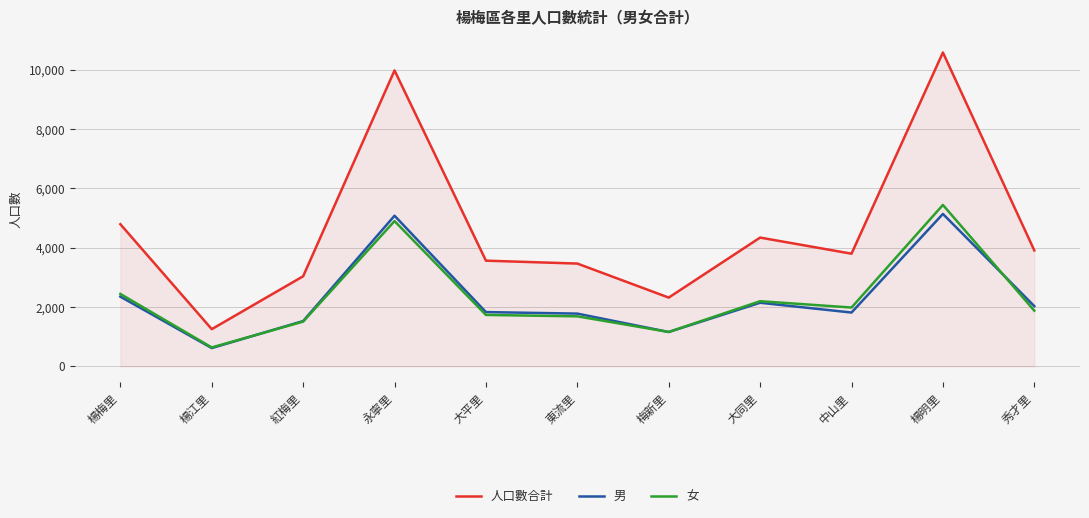

Is the value of 女 at 東流里 greater than the value of 人口數合計 at 中山里?

No